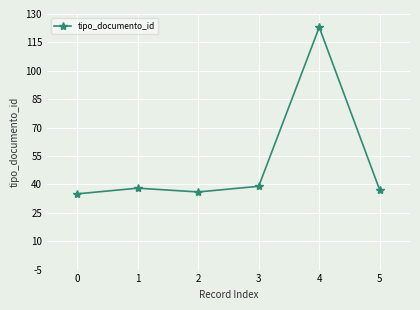

How many points are higher than both their immediate neighbors (excluding endpoints)?

2